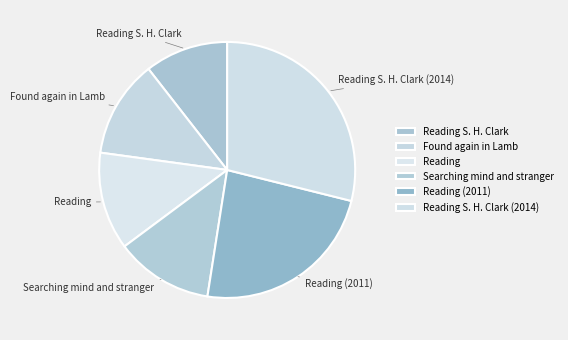

How many segments does this pie chart have?

6